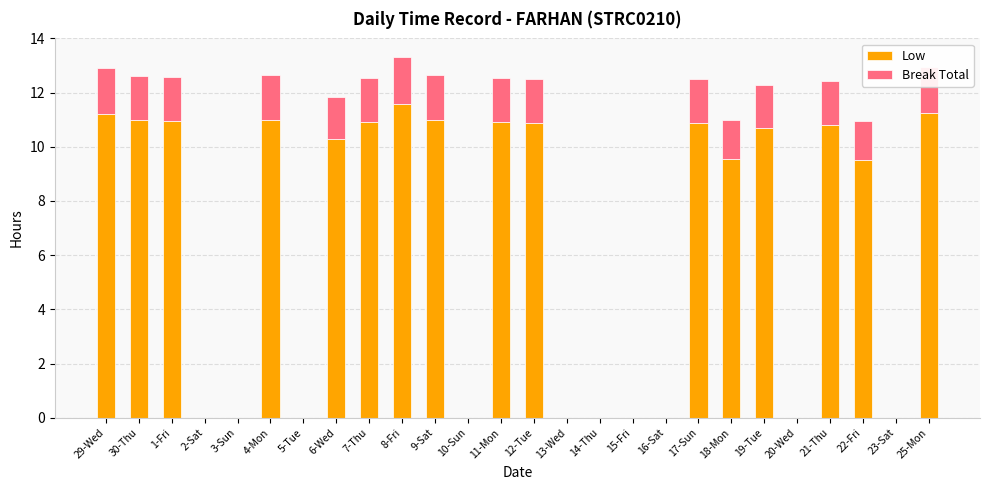

Does the chart contain stacked bars?

Yes